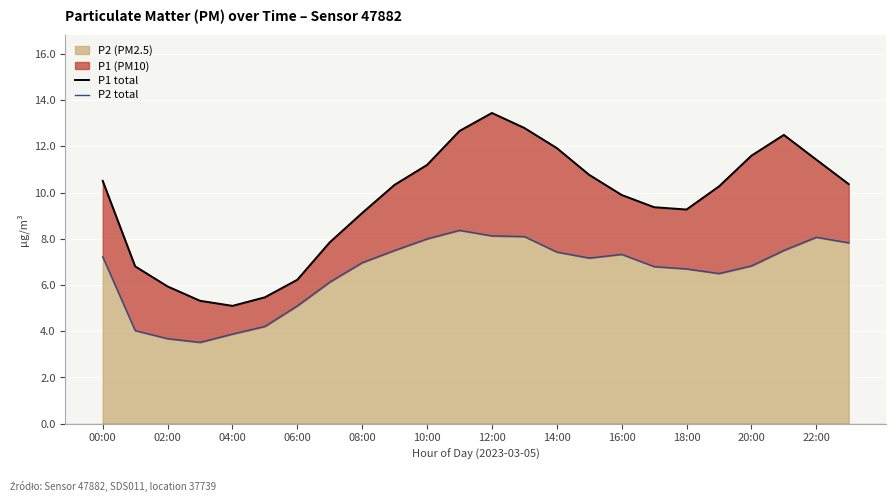

What is the minimum value for P2 (PM2.5)?

3.5